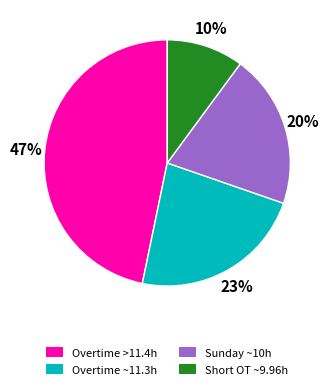

How many slices are in this pie chart?

4